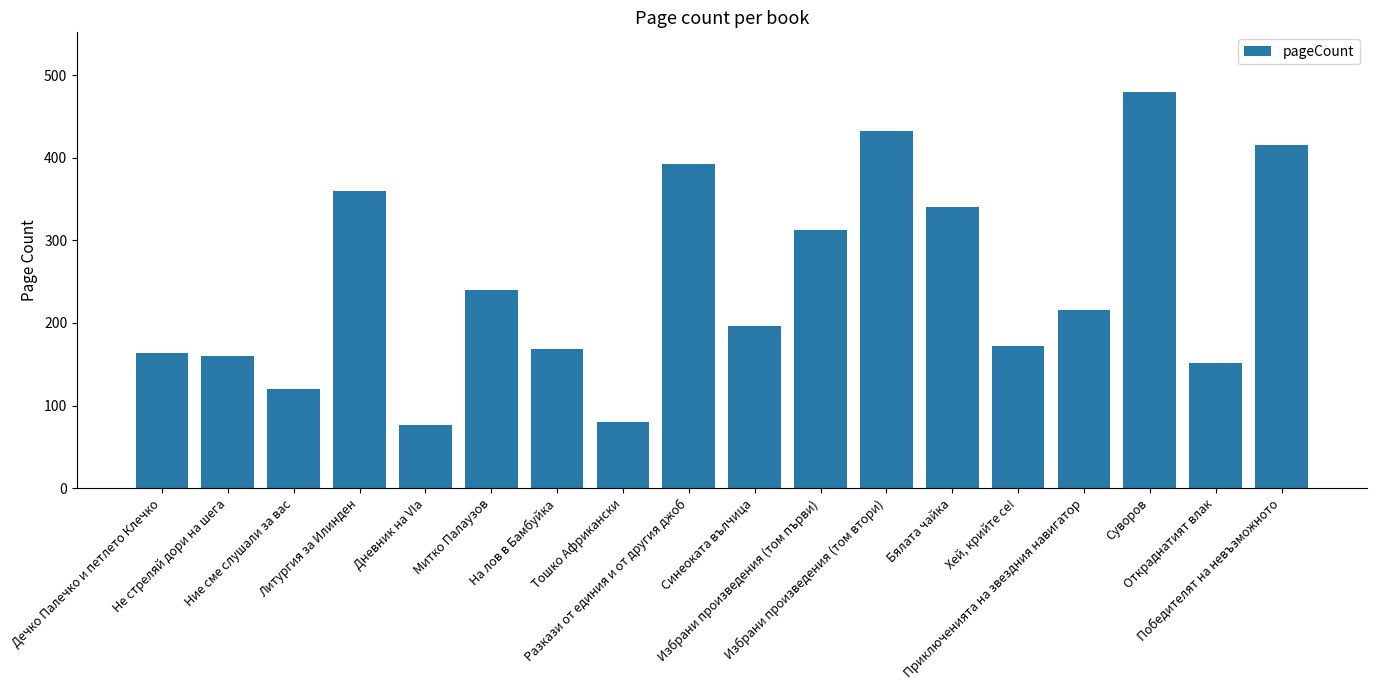

How many distinct data groups are displayed?

1